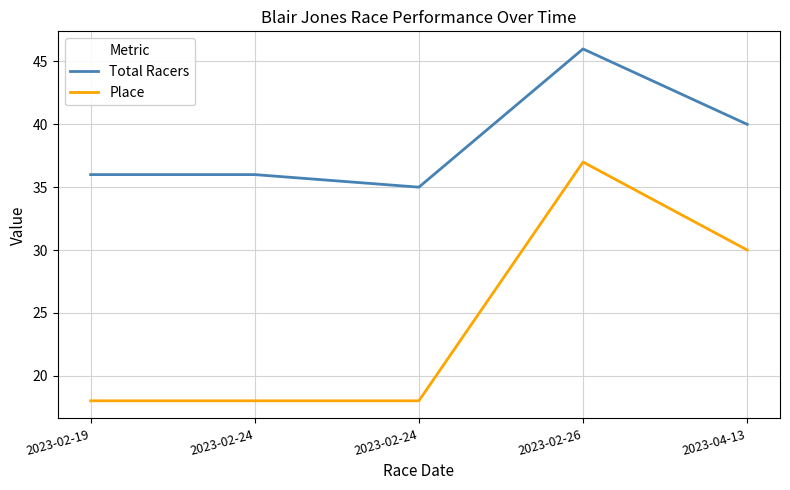

Does the chart have visible grid lines?

Yes